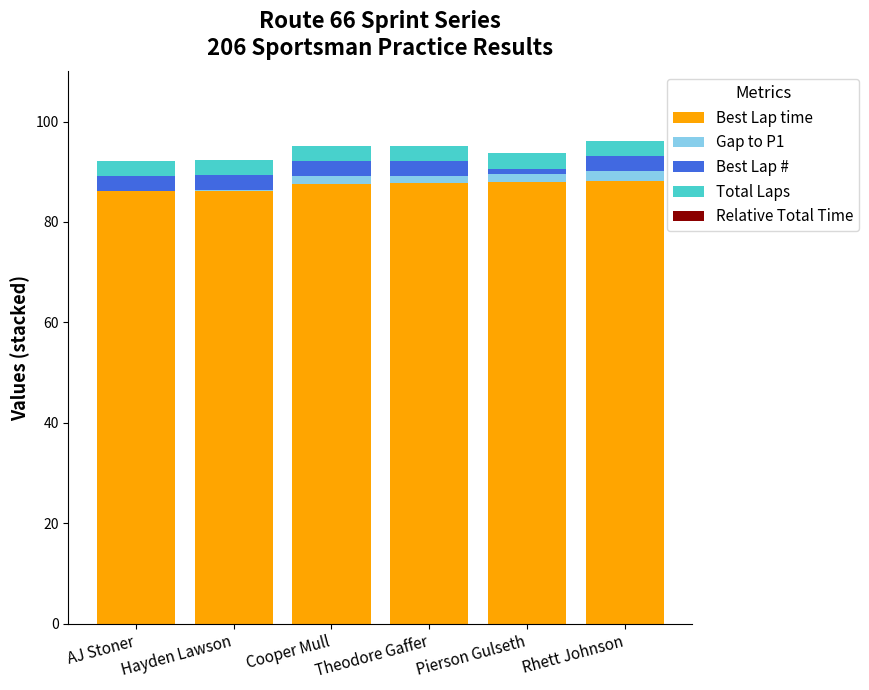

What is the total value across all series at AJ Stoner?

92.2